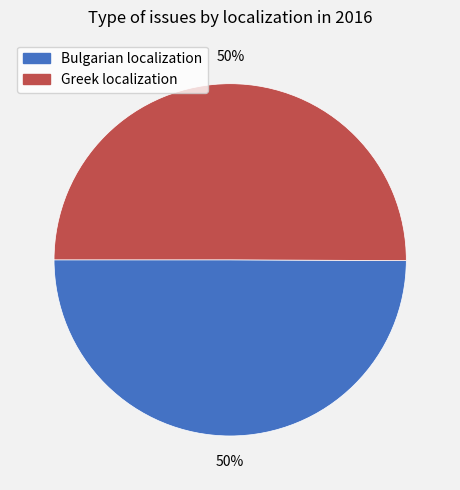

Is the sum of Bulgarian localization and Greek localization greater than half?

Yes